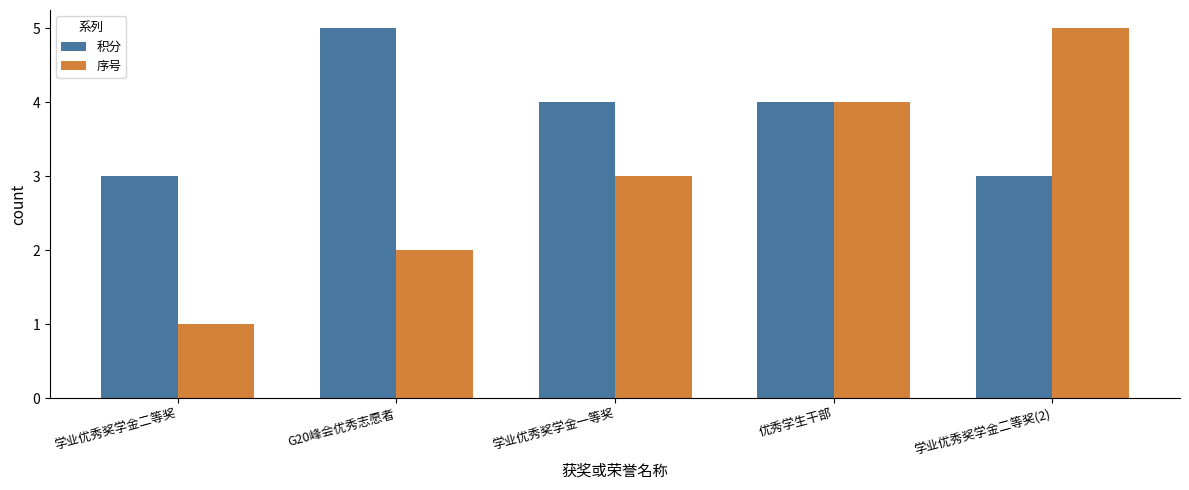

What is the difference between the second highest and minimum values in the 序号 series?

3